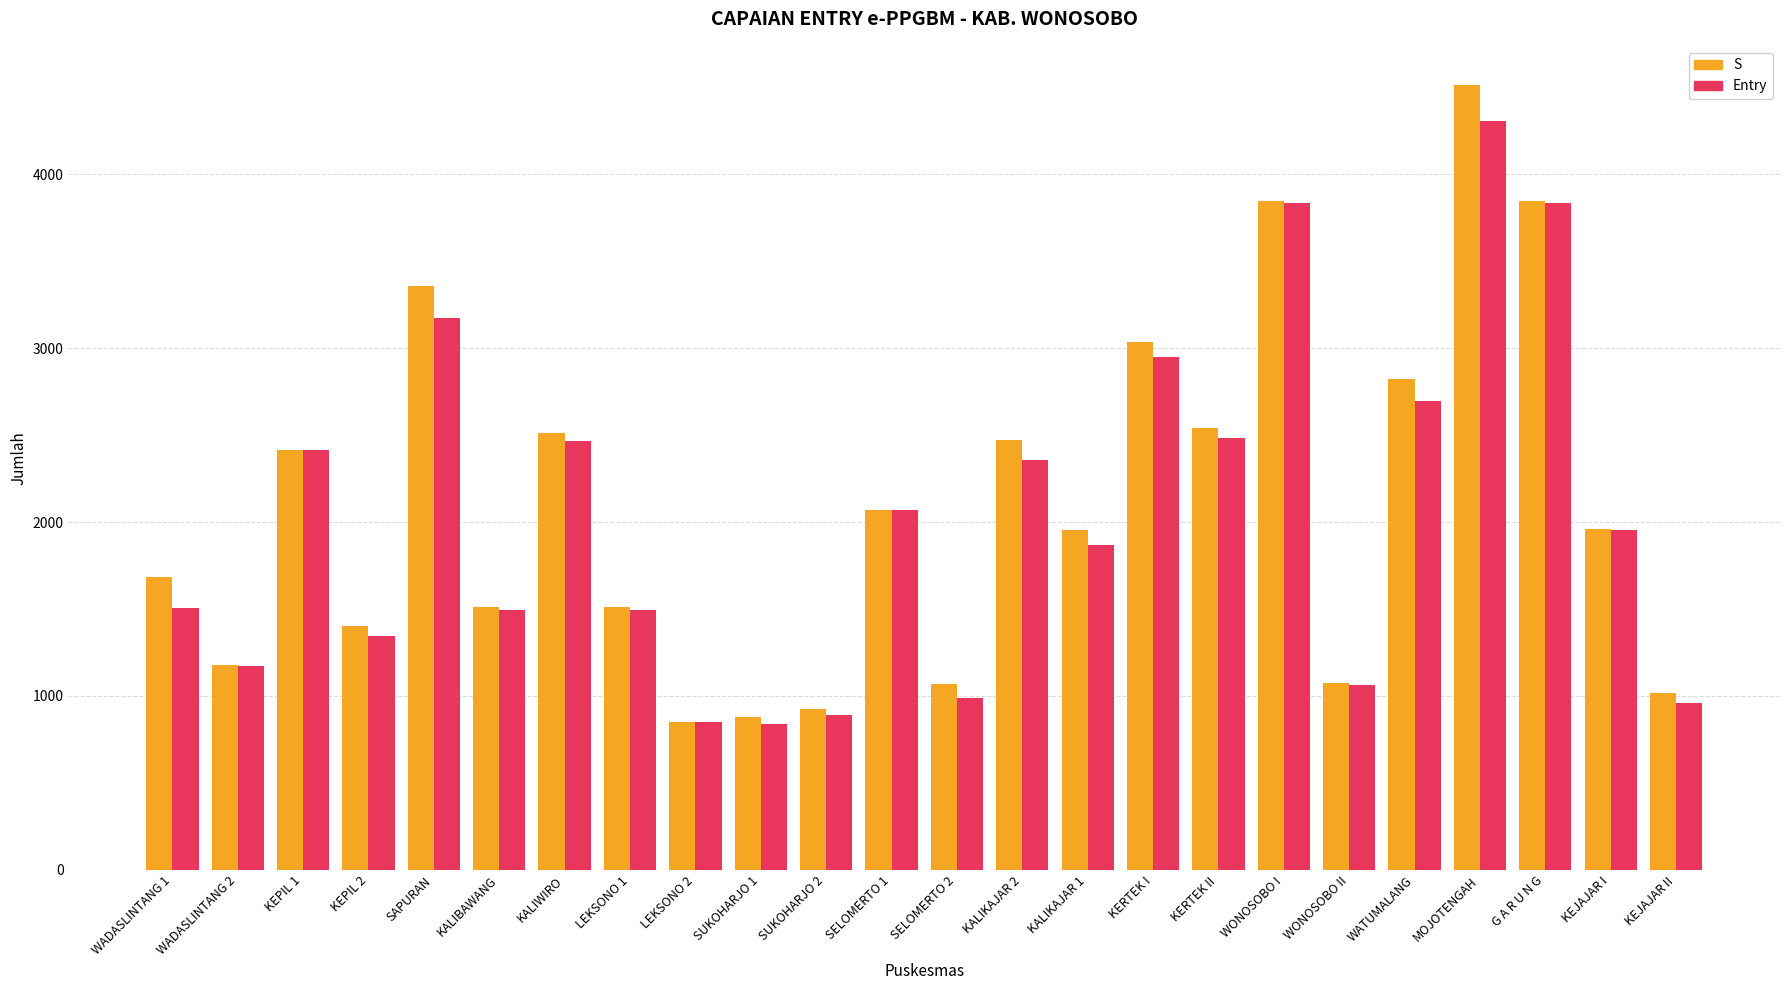

Where does the S series first go above 1961?

KEPIL 1